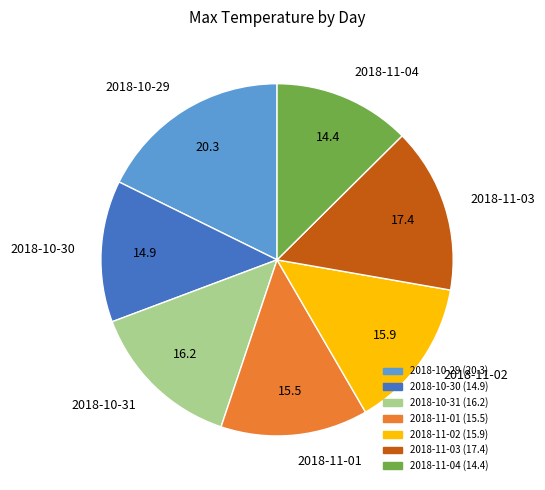

Is there any slice that represents more than half of the pie?

No